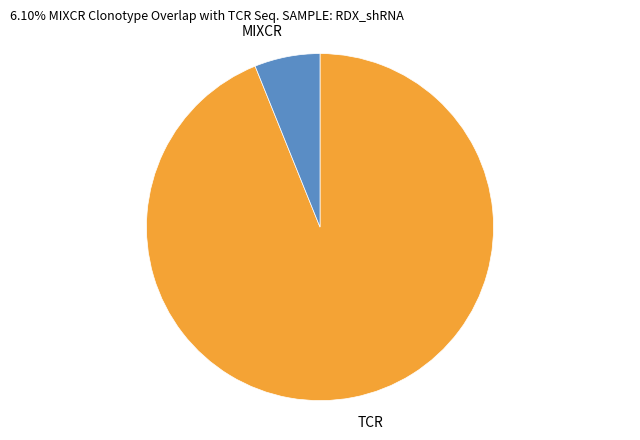

Do TCR and MIXCR together represent more than half of the pie?

Yes